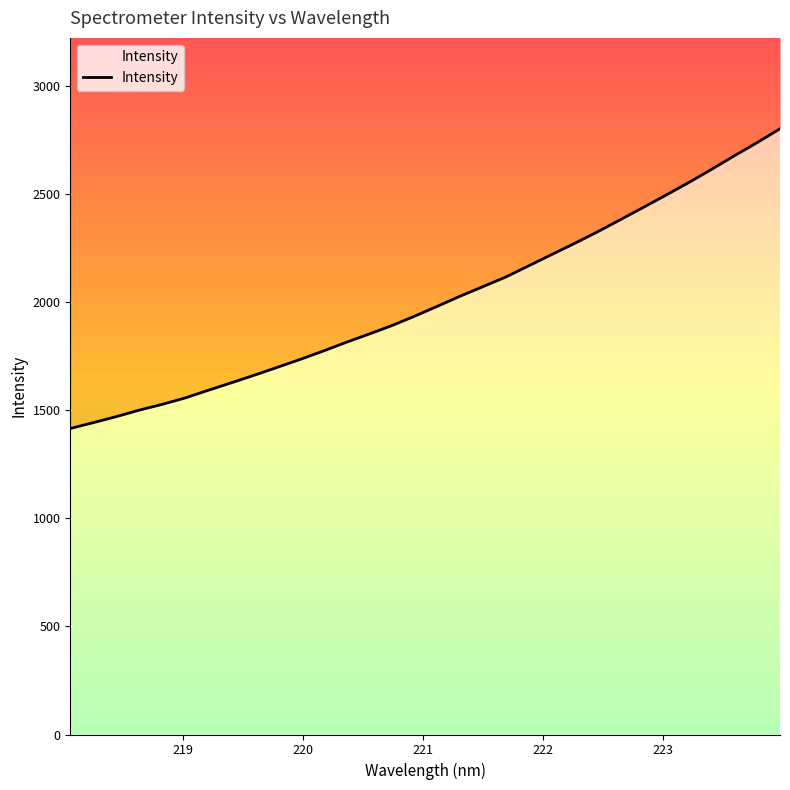

What is the maximum value shown in the chart?

2801.4